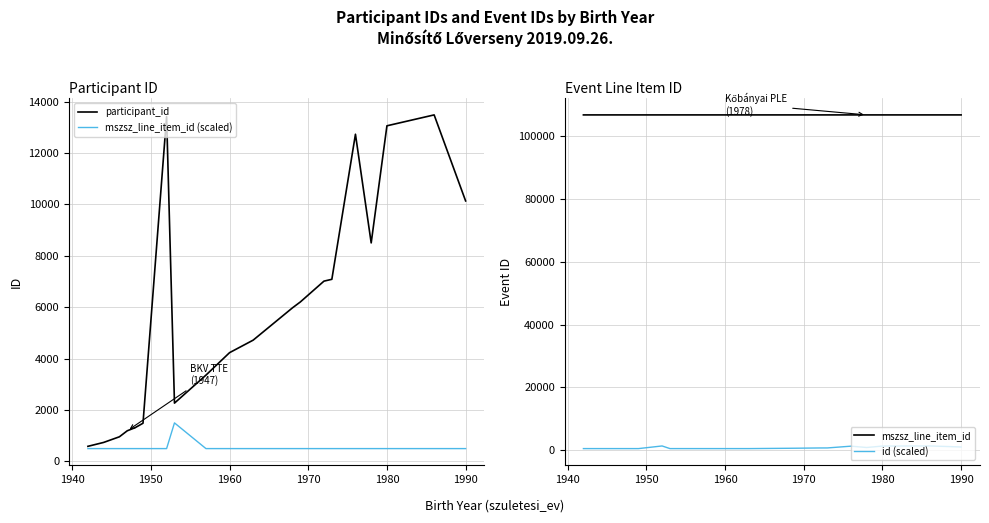

What is the lowest value of the participant_id series?

588